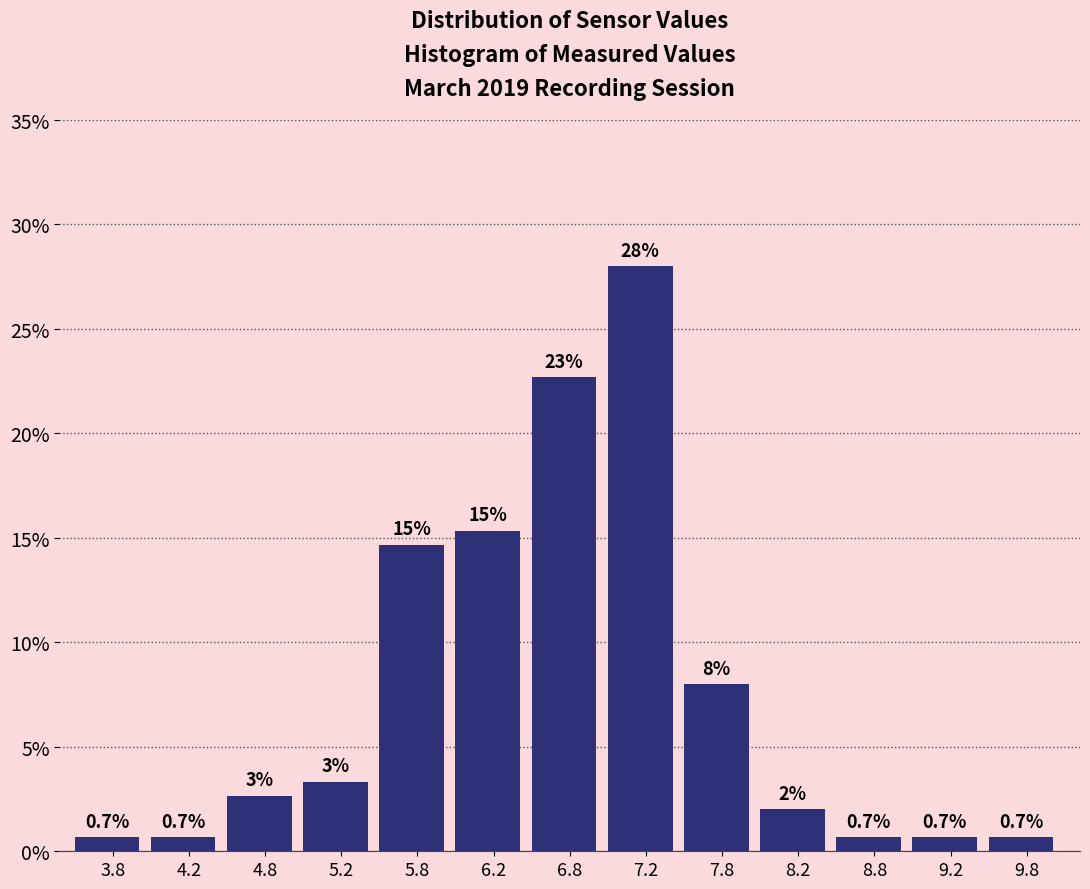

Which range on the x-axis has the tallest bar?

7.0 to 7.5